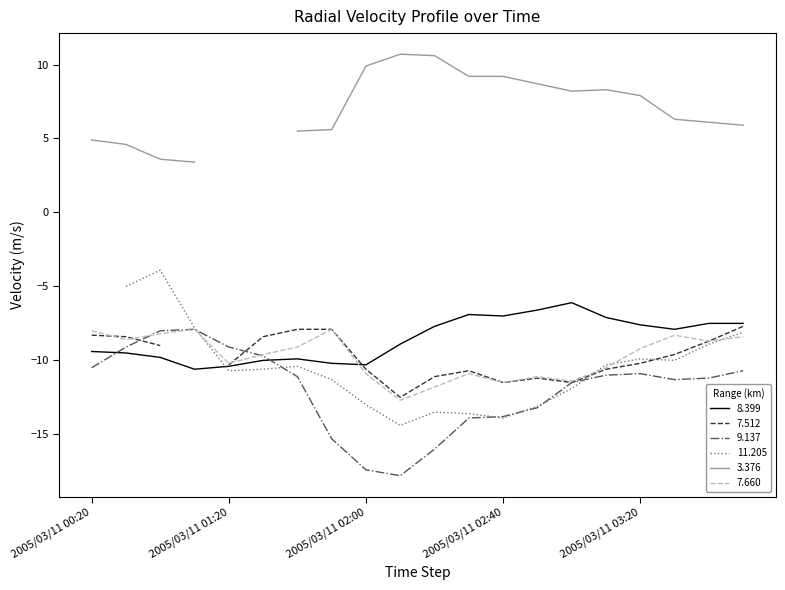

What is the lowest value of the 9.137 series?

-17.8